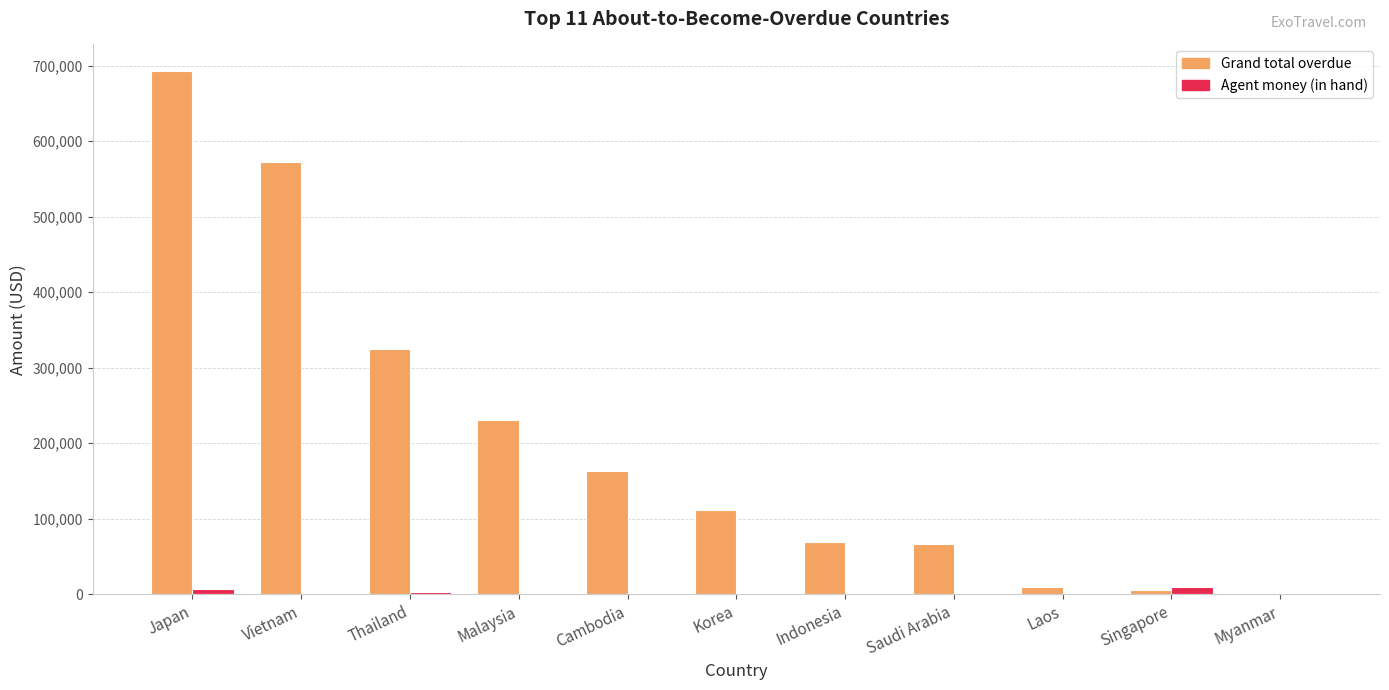

Is it true that Grand total overdue equals 442131.4 at Myanmar?

False